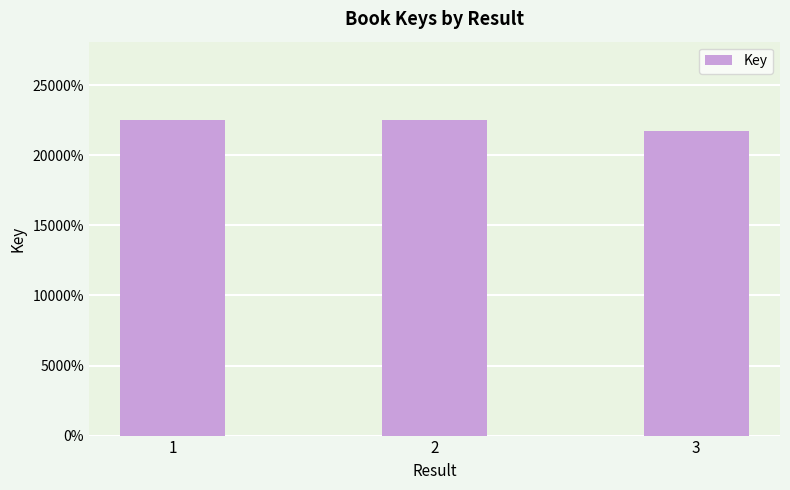

What is the value of the 2nd bar from the left?

224929263